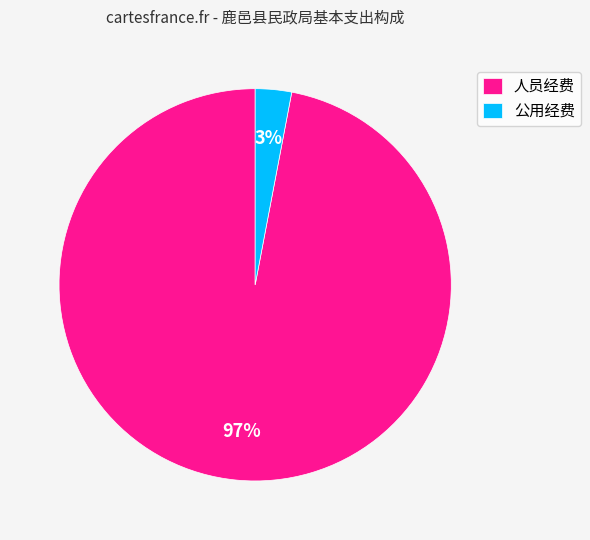

What is the largest slice in the pie chart?

人员经费